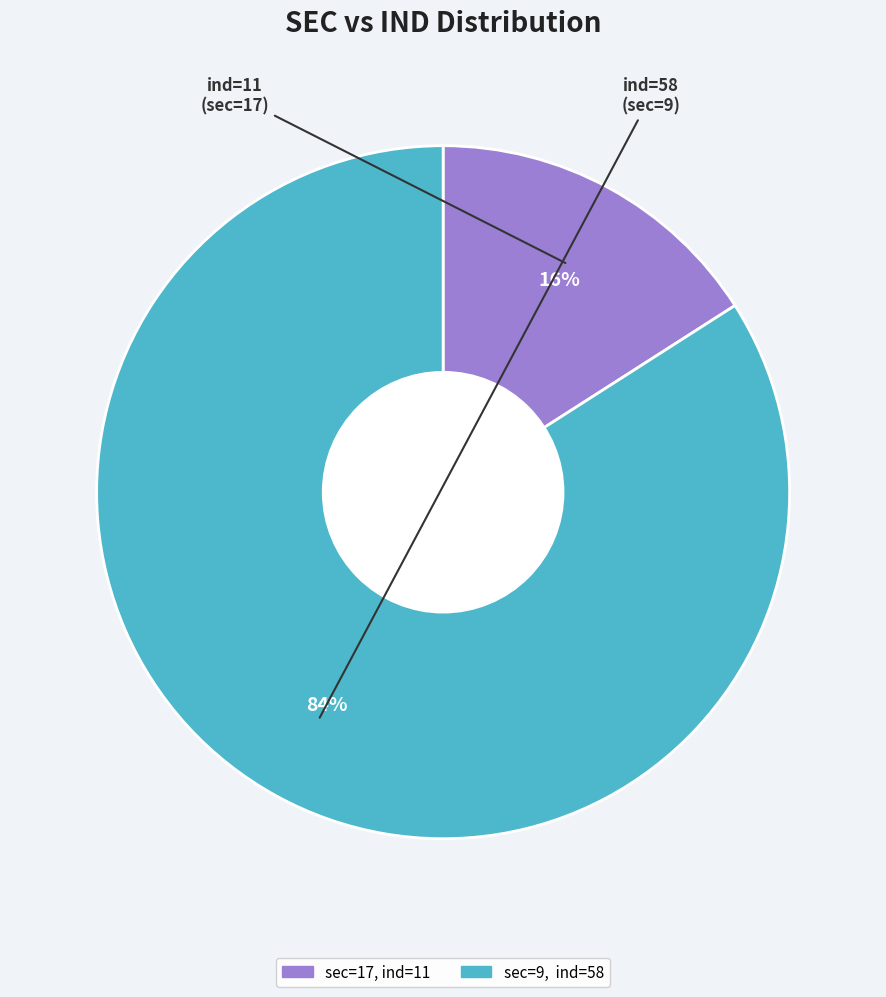

Is there any slice that represents more than half of the pie?

Yes